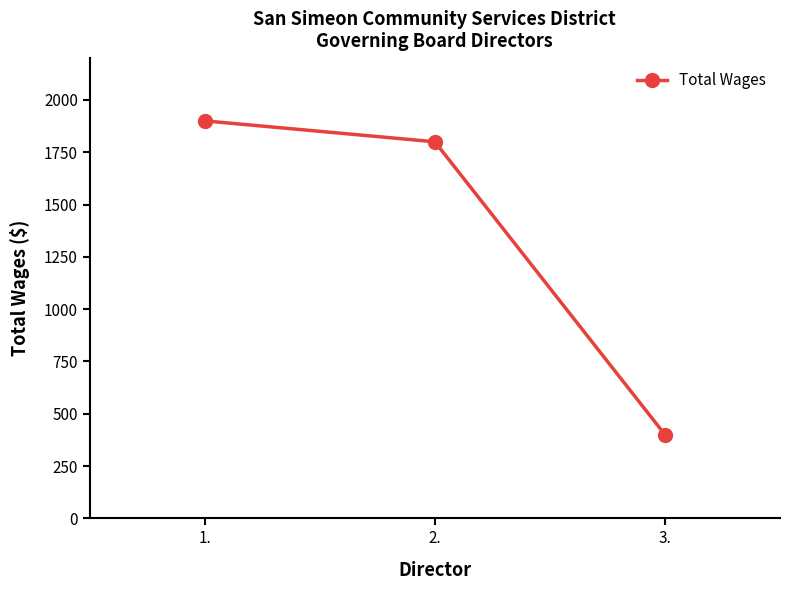

What is the smallest value displayed?

400